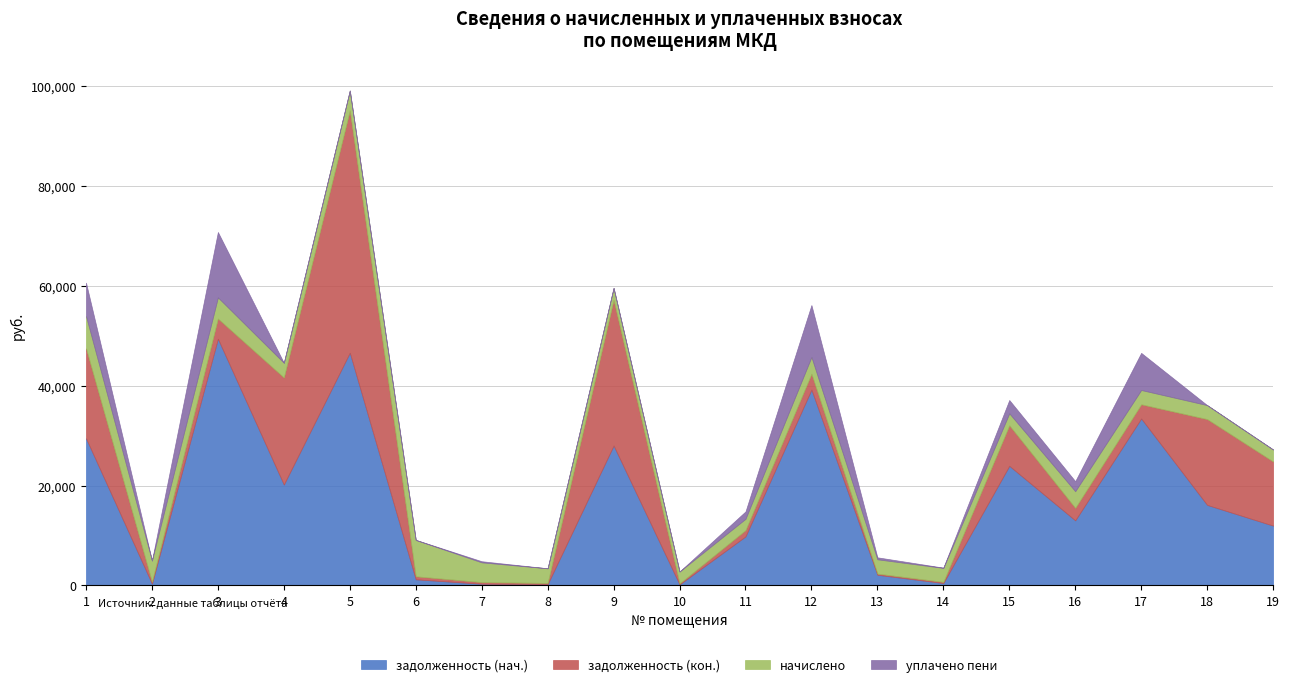

Which series has the largest total across all categories?

задолженность (нач.)